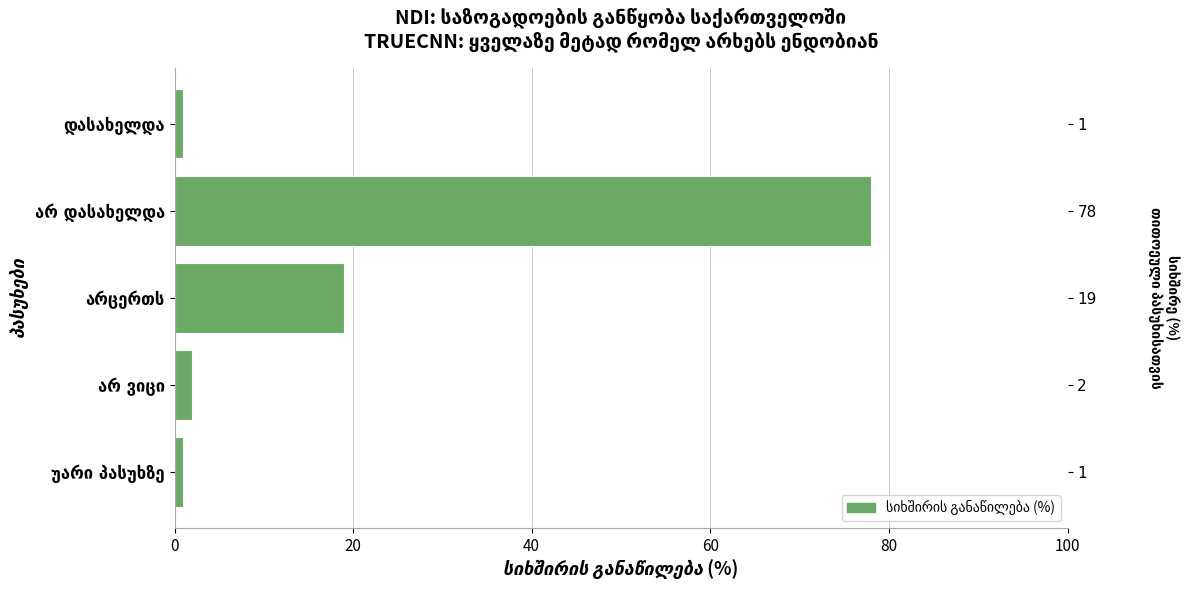

What value does the data have at არ დასახელდა?

78